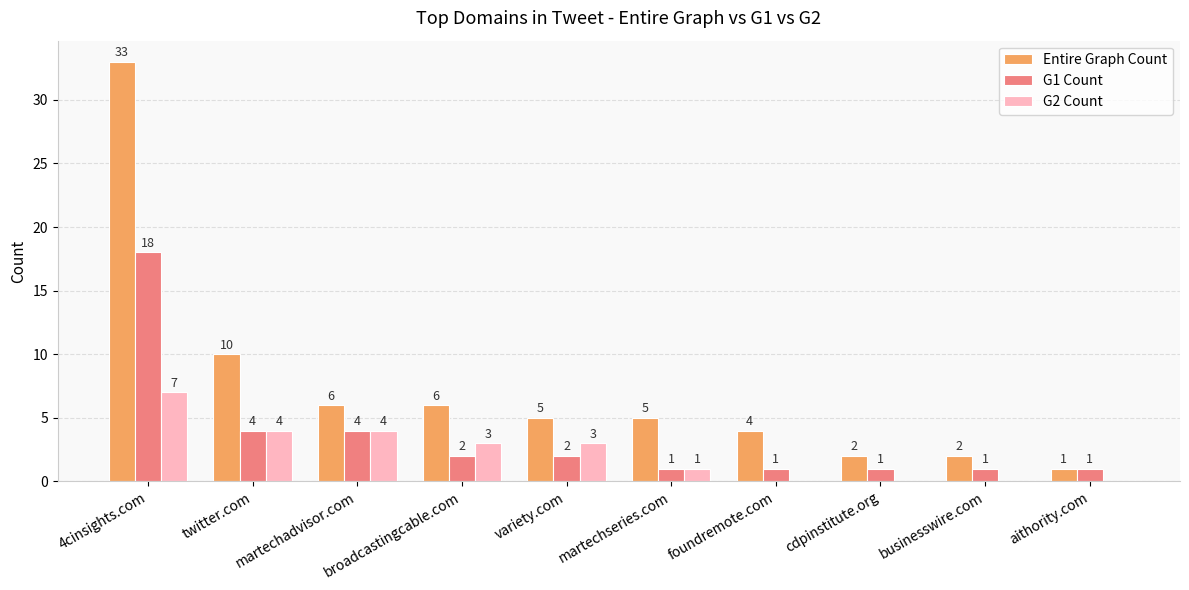

Which category has the highest value across all series?

4cinsights.com